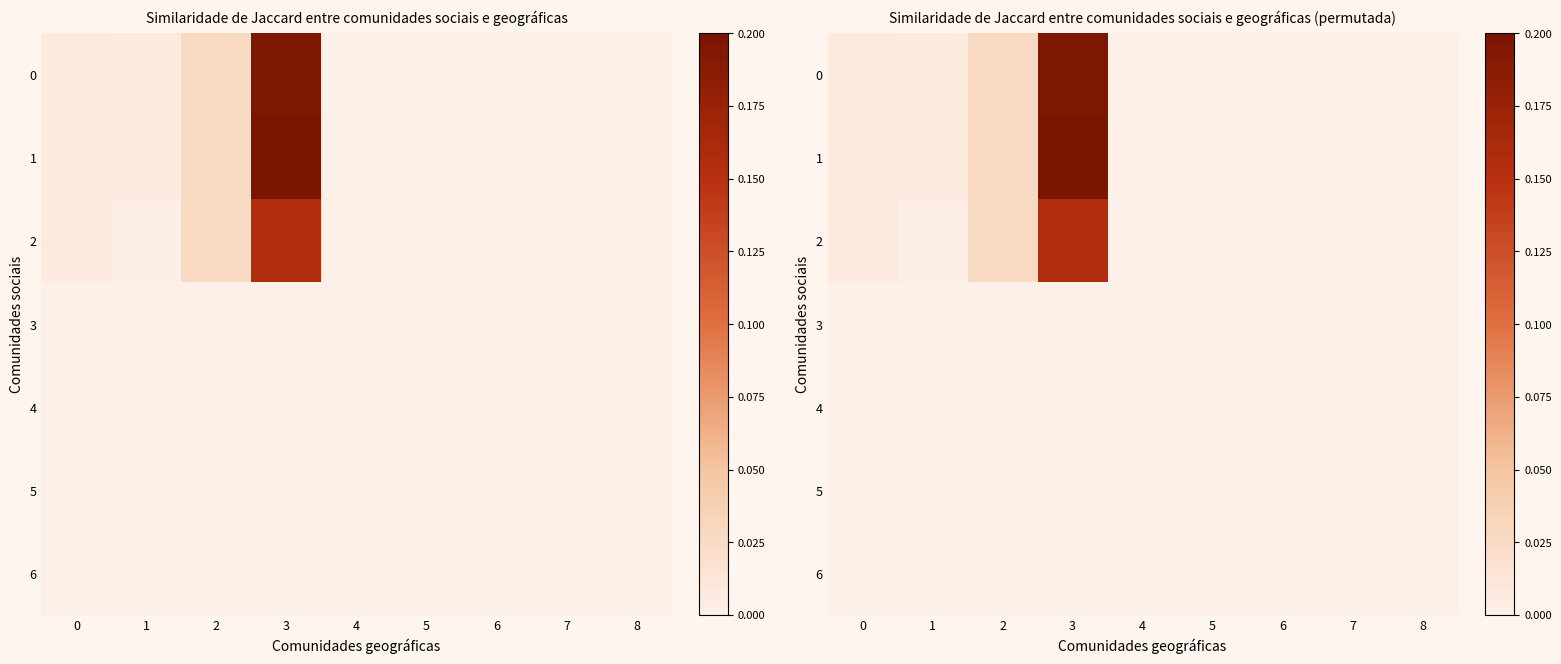

At which category is the sum across all series the highest?

3